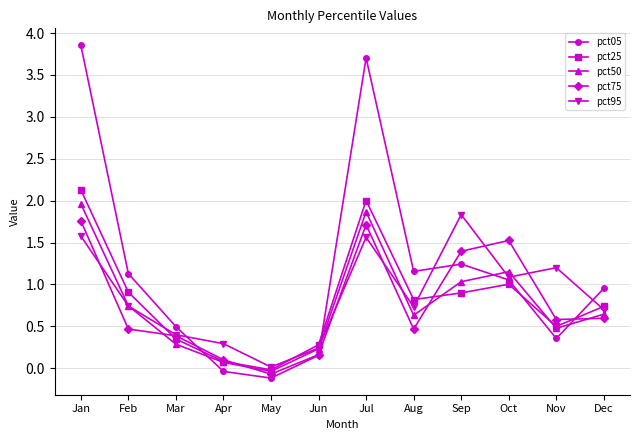

What is the total value across all series at Feb?

4.0